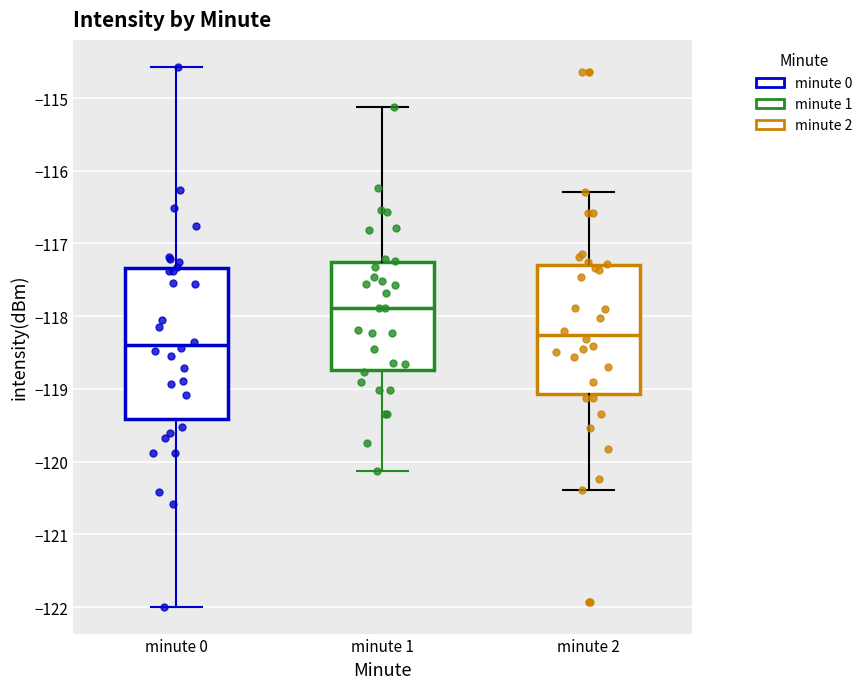

Reading left to right, read every box against the y-axis: the position of its median line, the range the box covers, and the ends of its whiskers. The values are not printed on the chart, so give them approximately, as read against the axis.

minute 0: median -118.4, box -119.4 to -117.3, whiskers -122.0 to -114.6
minute 1: median -117.9, box -118.7 to -117.3, whiskers -120.1 to -115.1
minute 2: median -118.3, box -119.1 to -117.3, whiskers -120.4 to -116.3